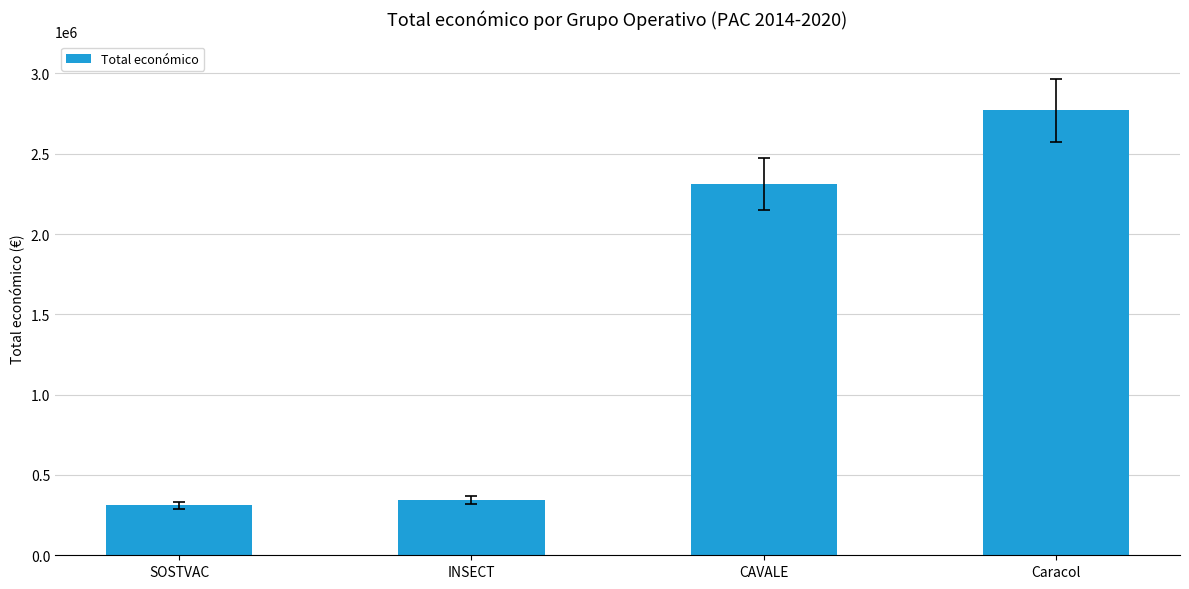

Read the value at SOSTVAC, to the nearest 10.

311550